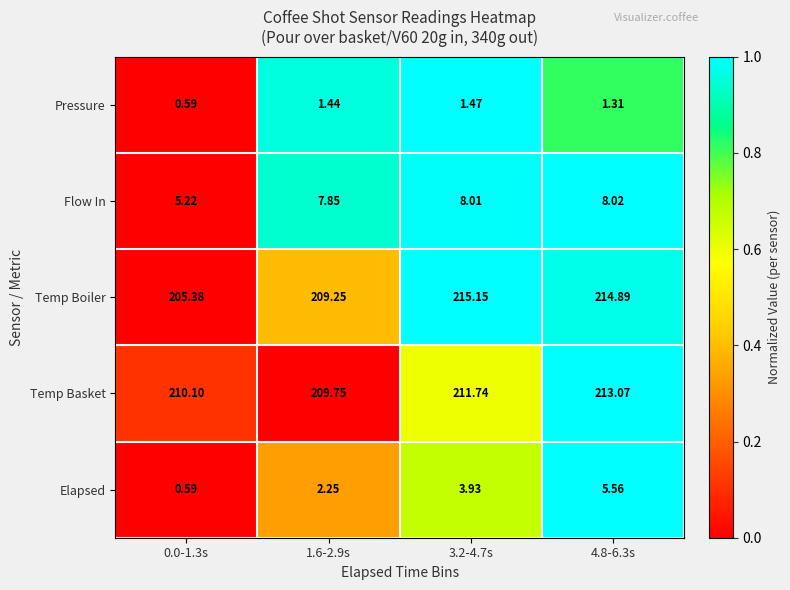

How many data points does each series have?

4